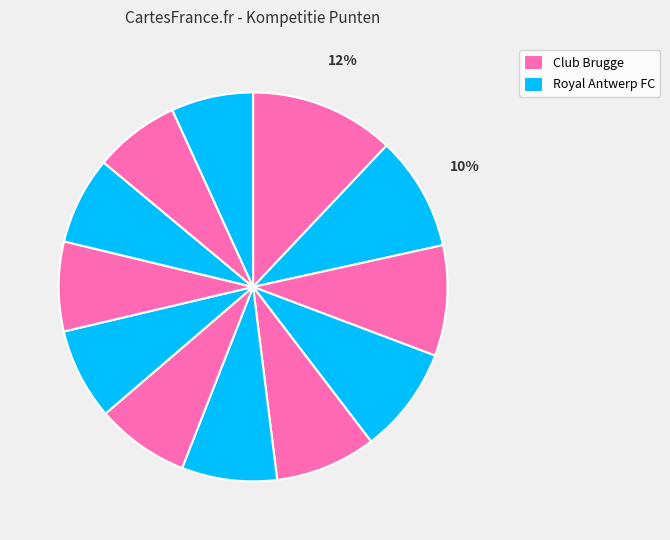

How many slices are in this pie chart?

12